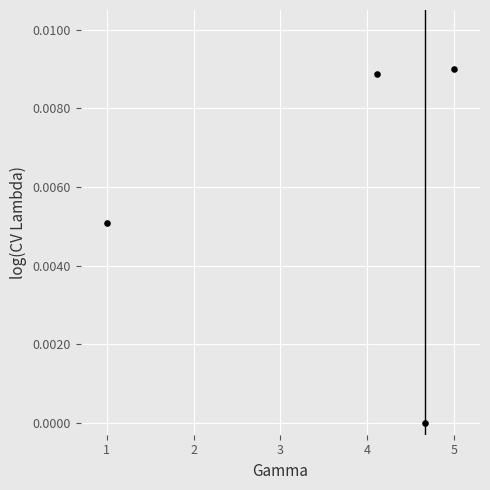

What is the average X value?

3.7